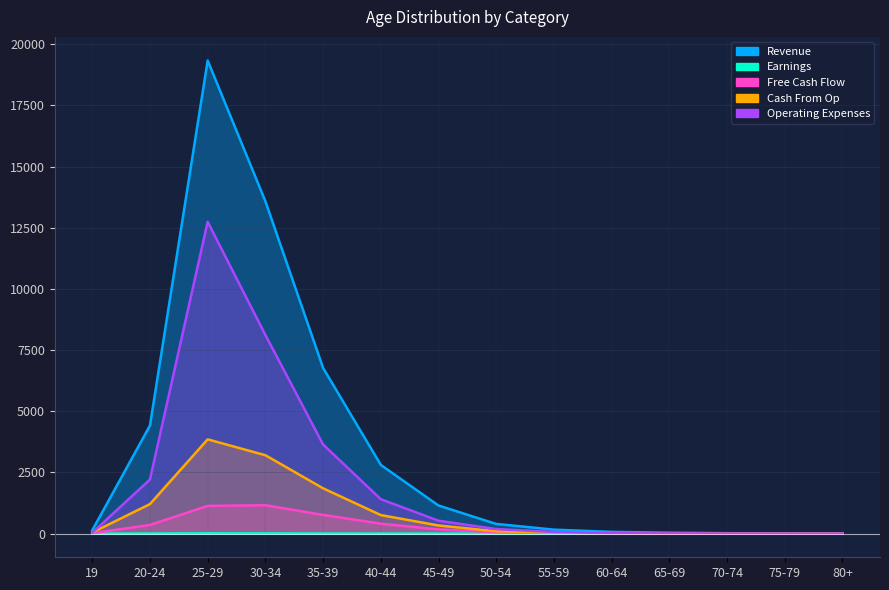

Reading left to right, transcribe all the data shown in this chart.

Revenue: 19=134	20-24=4417	25-29=19332	30-34=13583	35-39=6770	40-44=2807	45-49=1149	50-54=396	55-59=163	60-64=71	65-69=38	70-74=17	75-79=11	80+=5
Earnings: 19=1	20-24=5	25-29=13	30-34=10	35-39=5	40-44=3	45-49=2	50-54=1	55-59=0	60-64=0	65-69=0	70-74=0	75-79=0	80+=0
Free Cash Flow: 19=15	20-24=355	25-29=1132	30-34=1160	35-39=764	40-44=407	45-49=170	50-54=61	55-59=29	60-64=16	65-69=10	70-74=5	75-79=3	80+=1
Cash From Op: 19=44	20-24=1206	25-29=3852	30-34=3204	35-39=1852	40-44=758	45-49=333	50-54=96	55-59=42	60-64=18	65-69=4	70-74=1	75-79=0	80+=2
Operating Expenses: 19=33	20-24=2211	25-29=12743	30-34=8118	35-39=3642	40-44=1407	45-49=527	50-54=186	55-59=67	60-64=17	65-69=10	70-74=2	75-79=0	80+=1